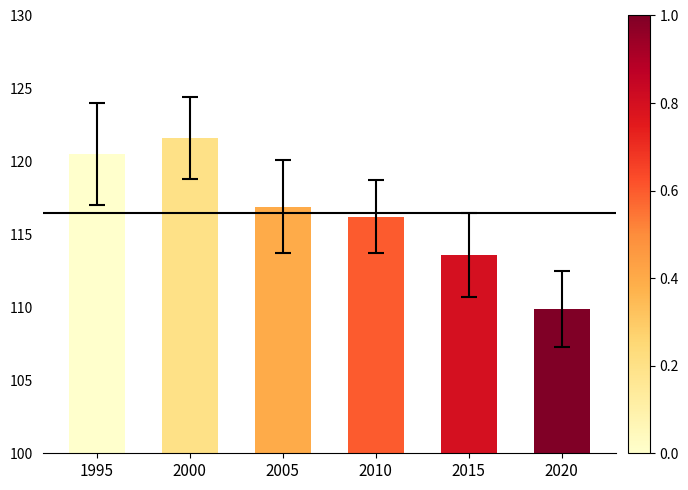

How many data points does each series have?

6